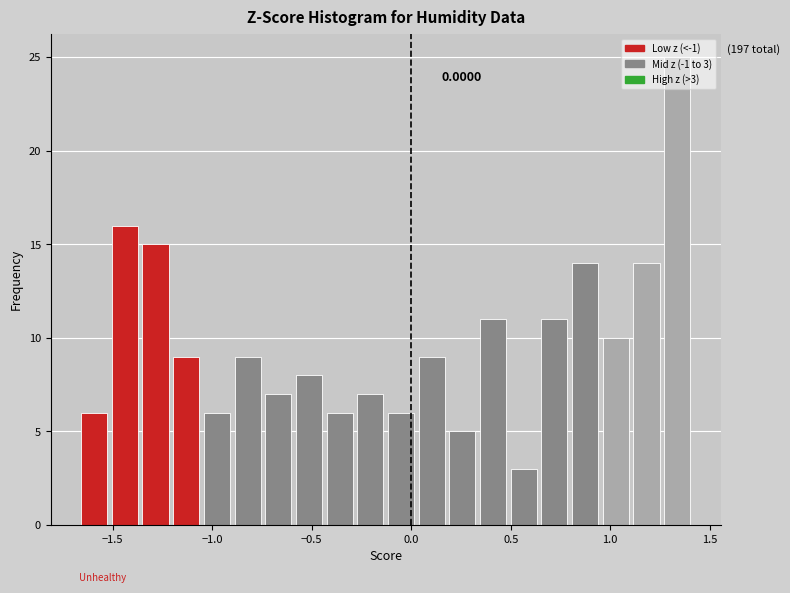

Read against the x-axis, roughly where is the centre of the tallest bar?

1.35